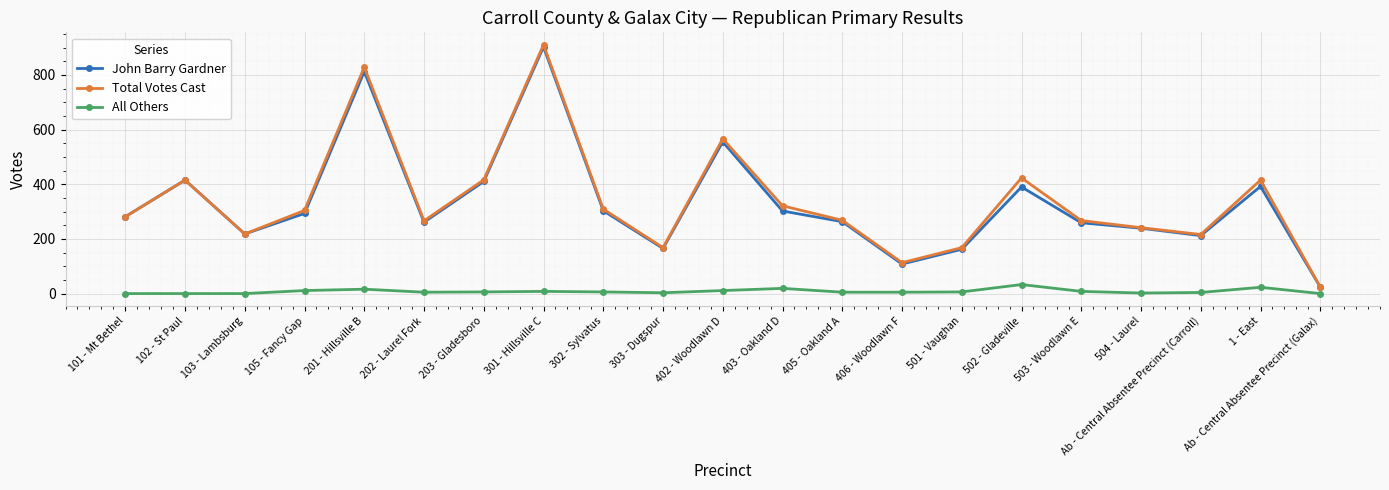

What is the value of the Total Votes Cast point at the 6th from the left?

266